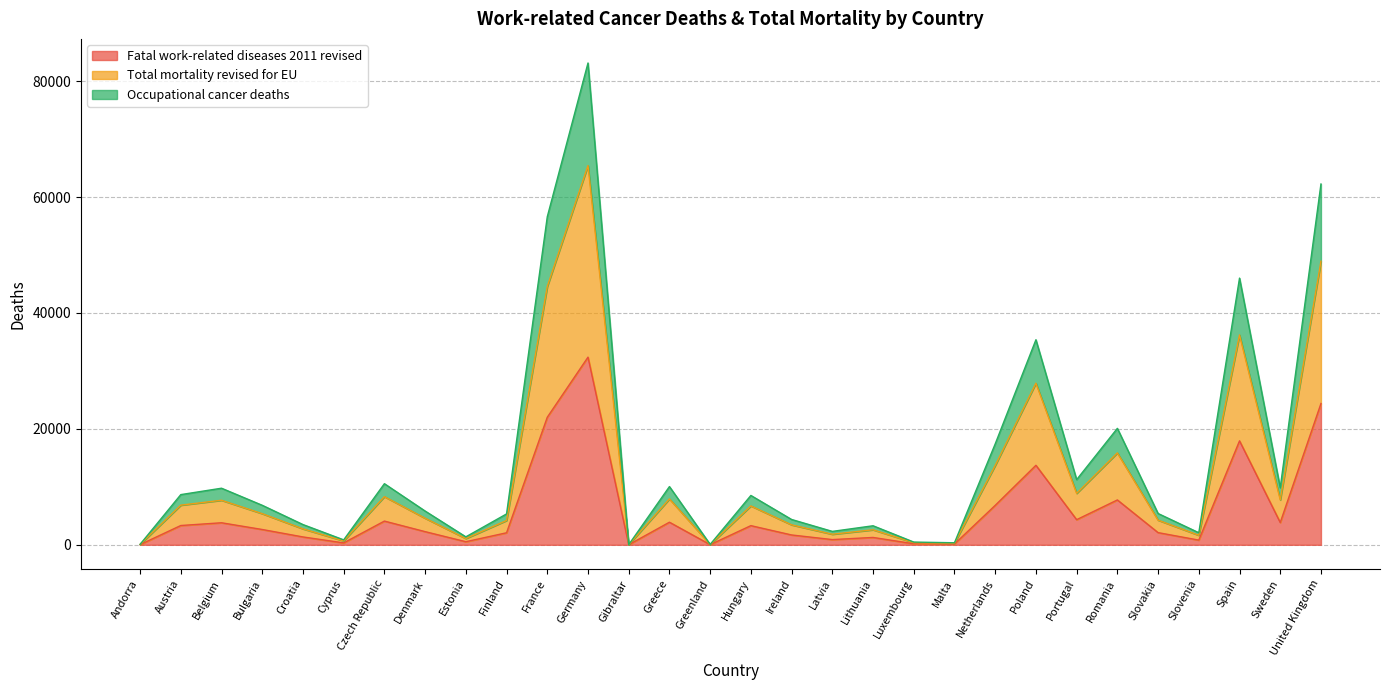

At Andorra, list the series in order from smallest to largest.

Fatal work-related diseases 2011 revised, Total mortality revised for EU, Occupational cancer deaths